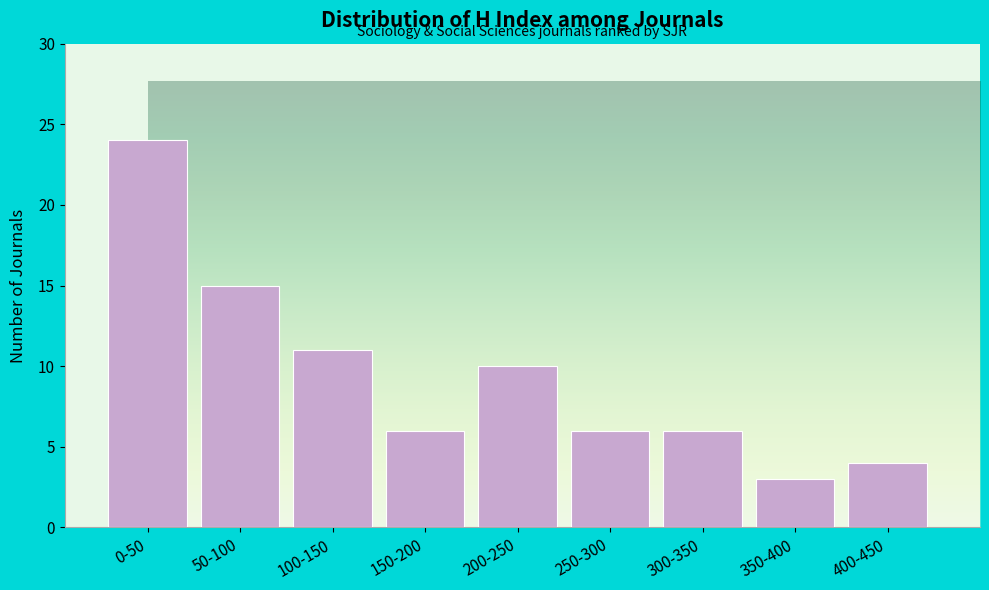

Reading left to right, what are all the values shown in this chart?

24	15	11	6	10	6	6	3	4